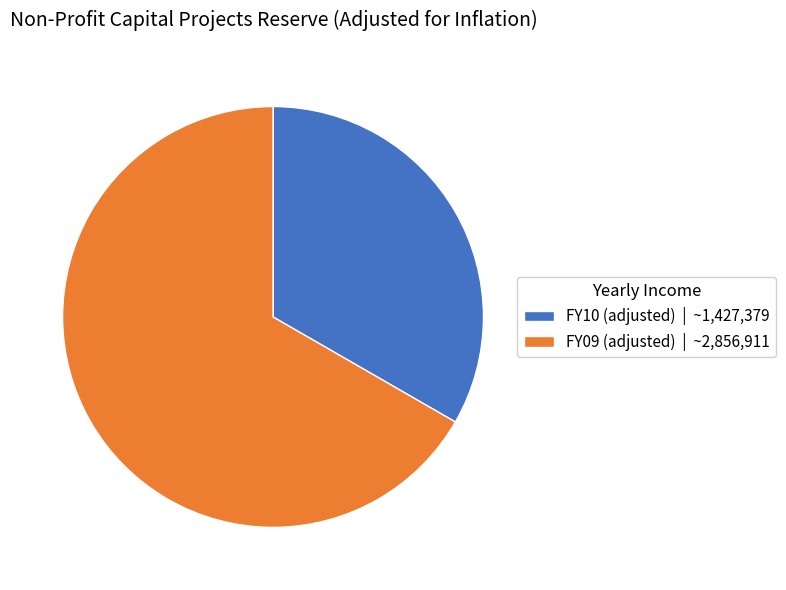

Is there any slice that represents more than half of the pie?

Yes